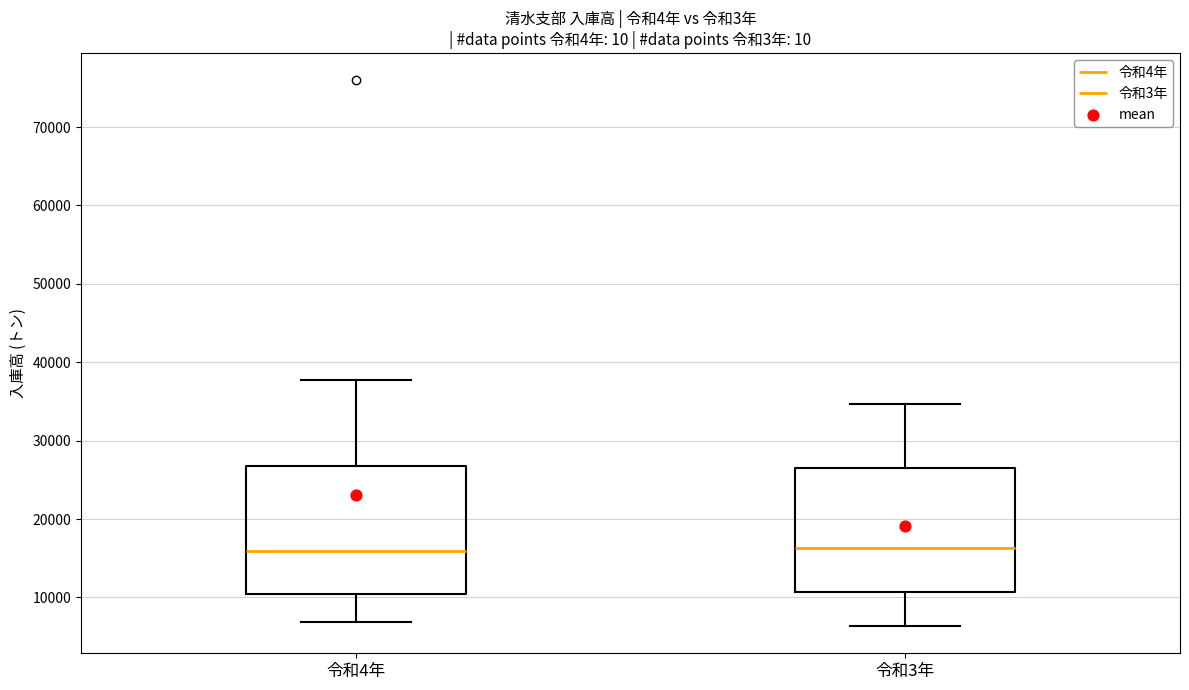

Reading left to right, read every box against the y-axis: the position of its median line, the range the box covers, and the ends of its whiskers. The values are not printed on the chart, so give them approximately, as read against the axis.

令和4年: median 16000, box 10000 to 27000, whiskers 7000 to 38000
令和3年: median 16000, box 11000 to 27000, whiskers 6000 to 35000